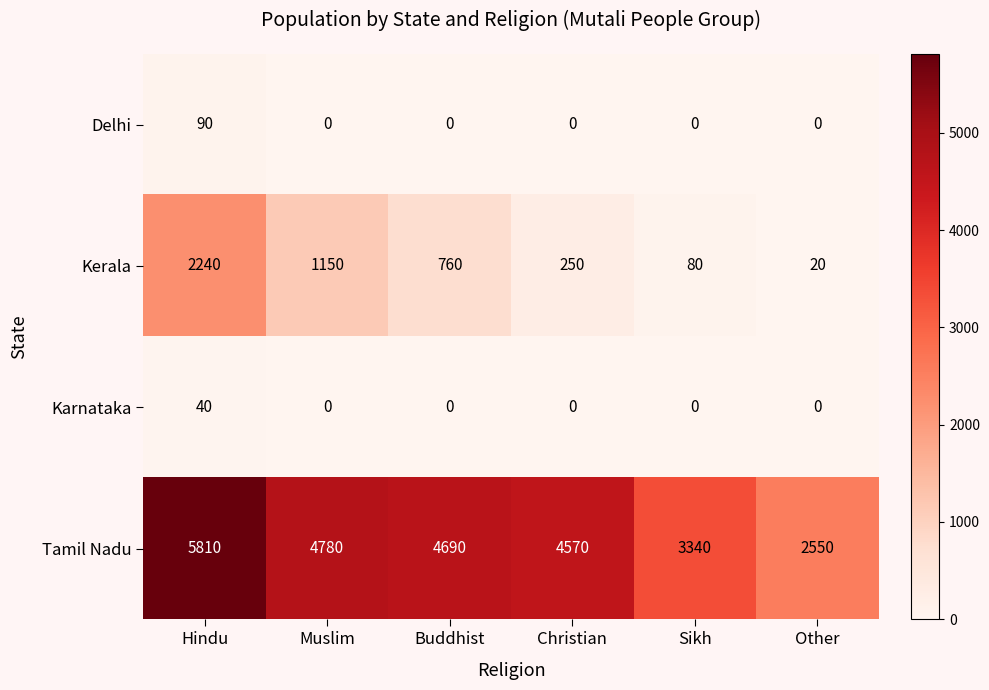

What is the approximate value of Kerala at Christian?

250